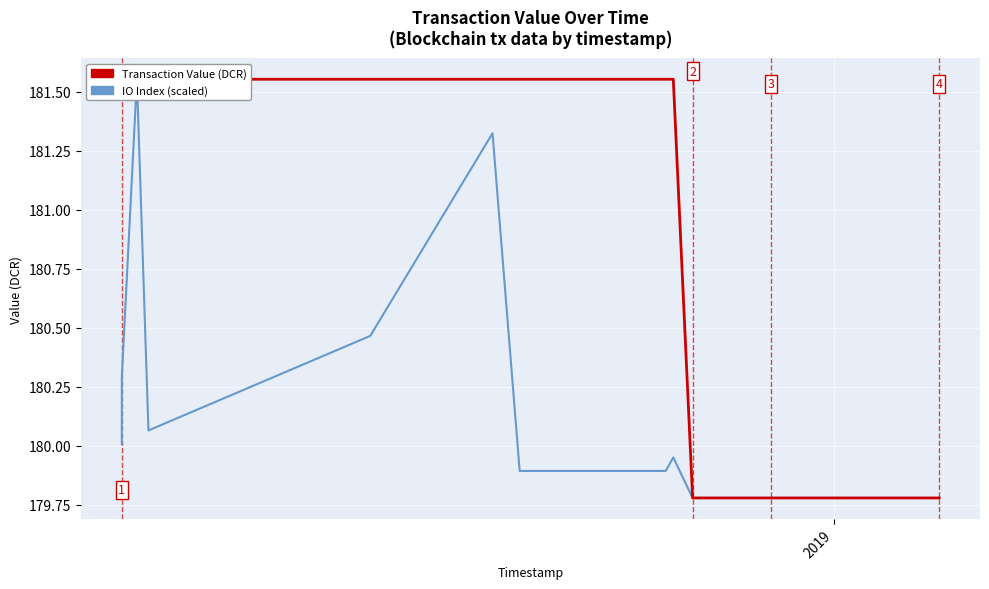

How many categories are shown in the chart?

19